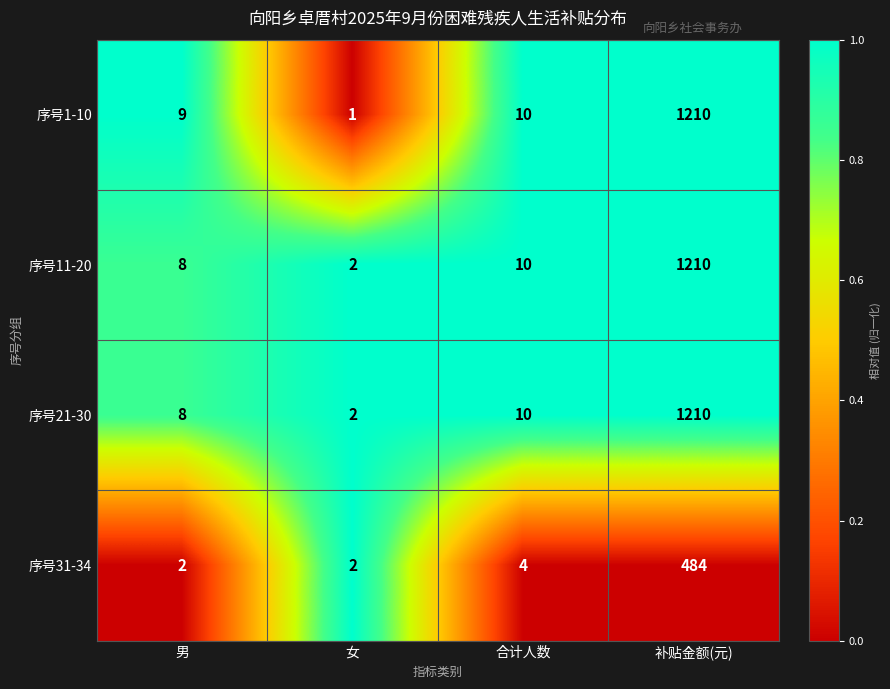

Which category has the highest value in the 序号11-20 series?

补贴金额(元)